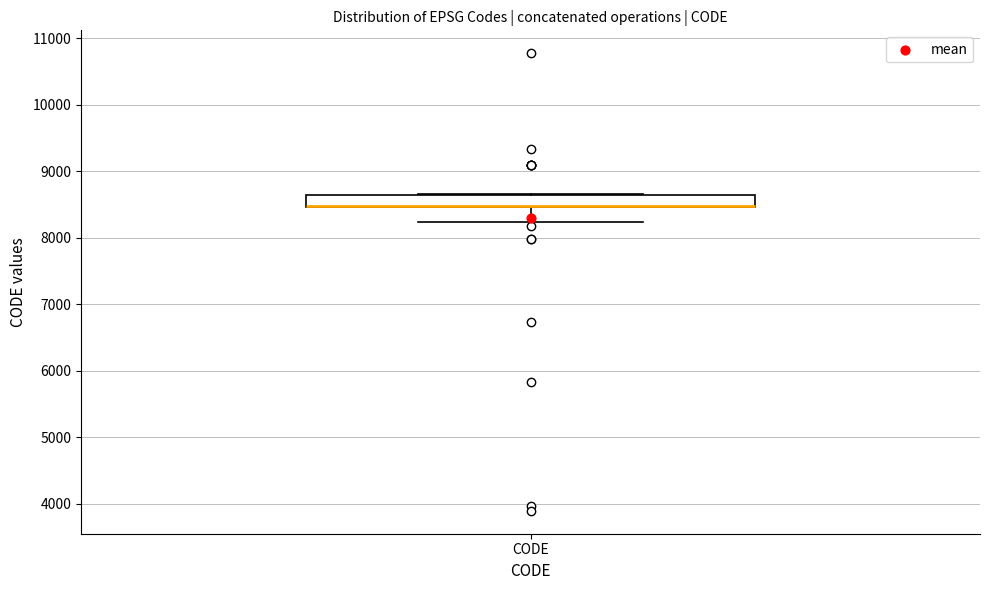

Where is the upper edge of the box for CODE on the y-axis? The values are not printed on the chart, so give them approximately, as read against the axis.

8700